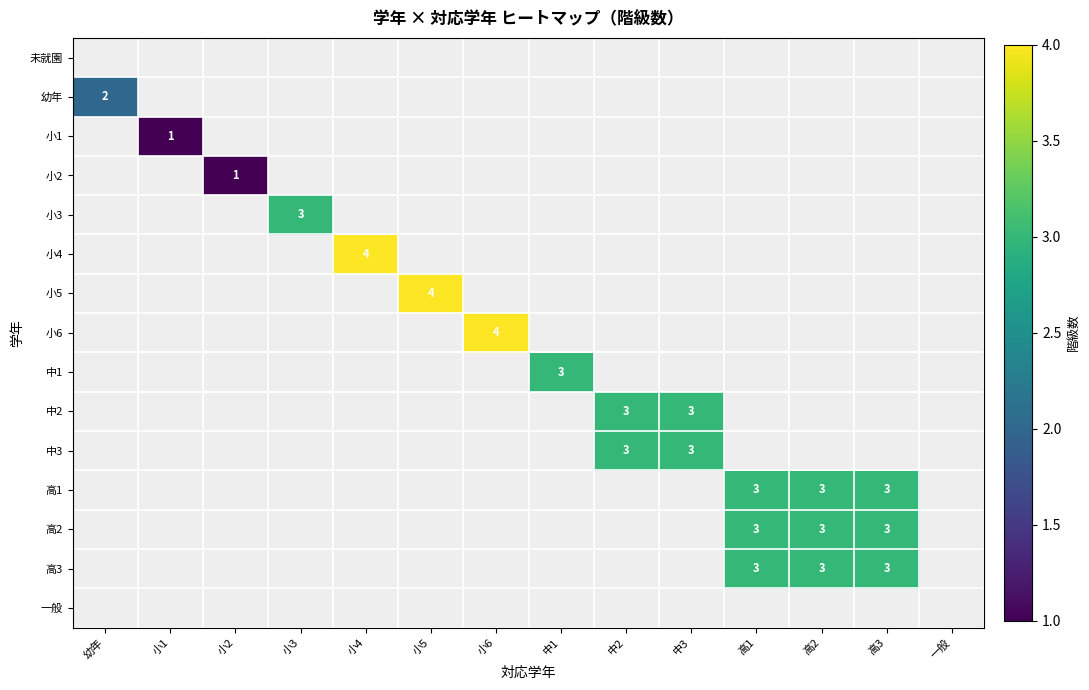

True or false: 高3 has a value of 3 at 高1.

True